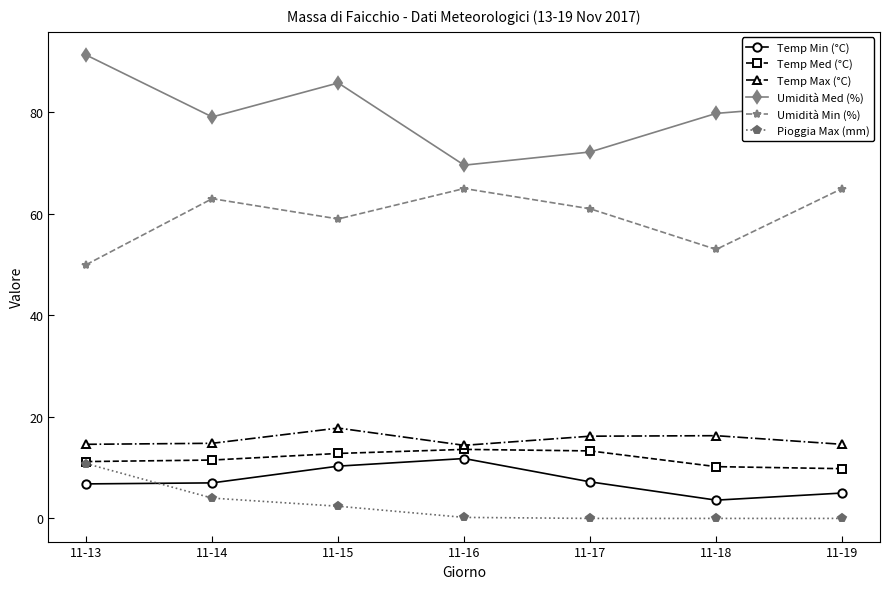

Does the chart have visible grid lines?

No